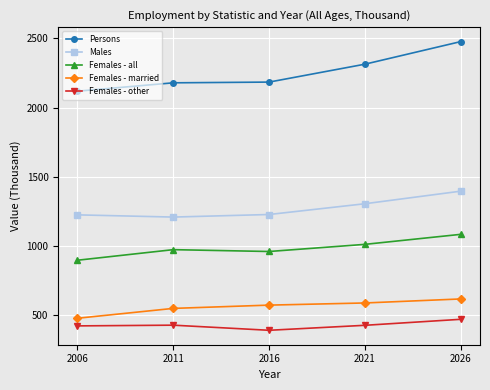

True or false: Females - married has a value of 614.8 at 2026.

True